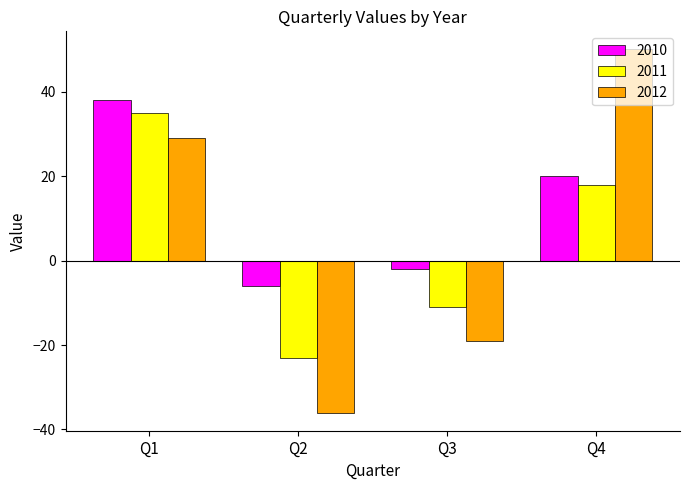

What is the difference between the highest and lowest values at Q1?

9